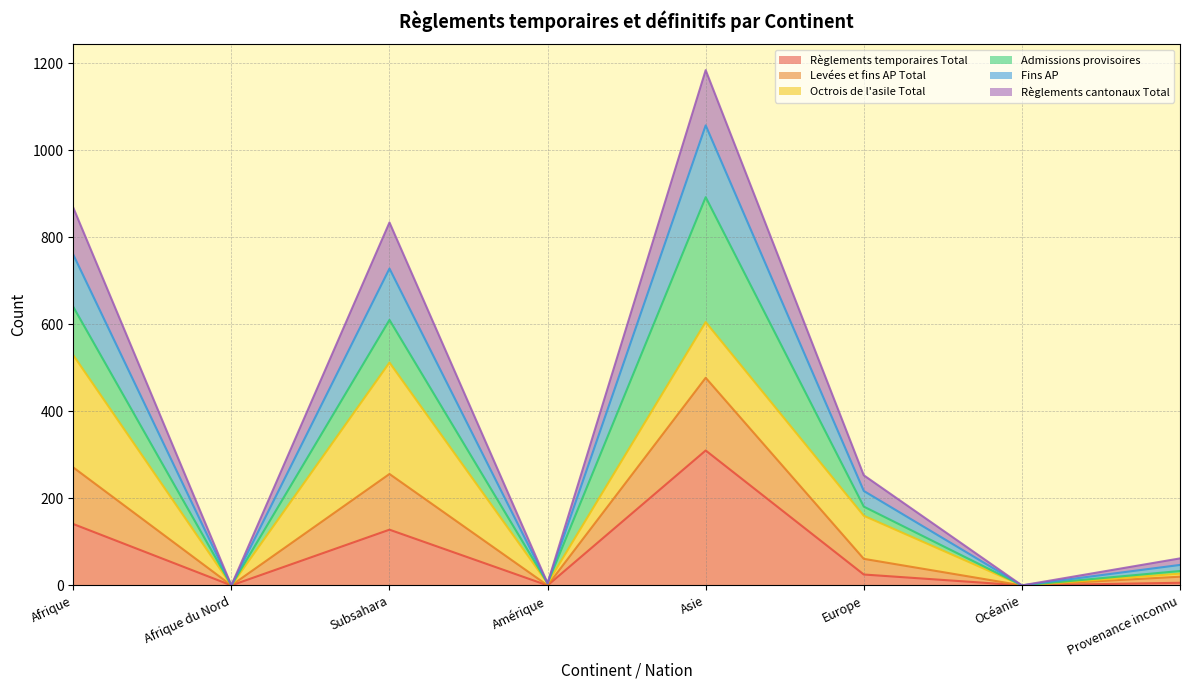

At which category is the sum across all series the highest?

Asie